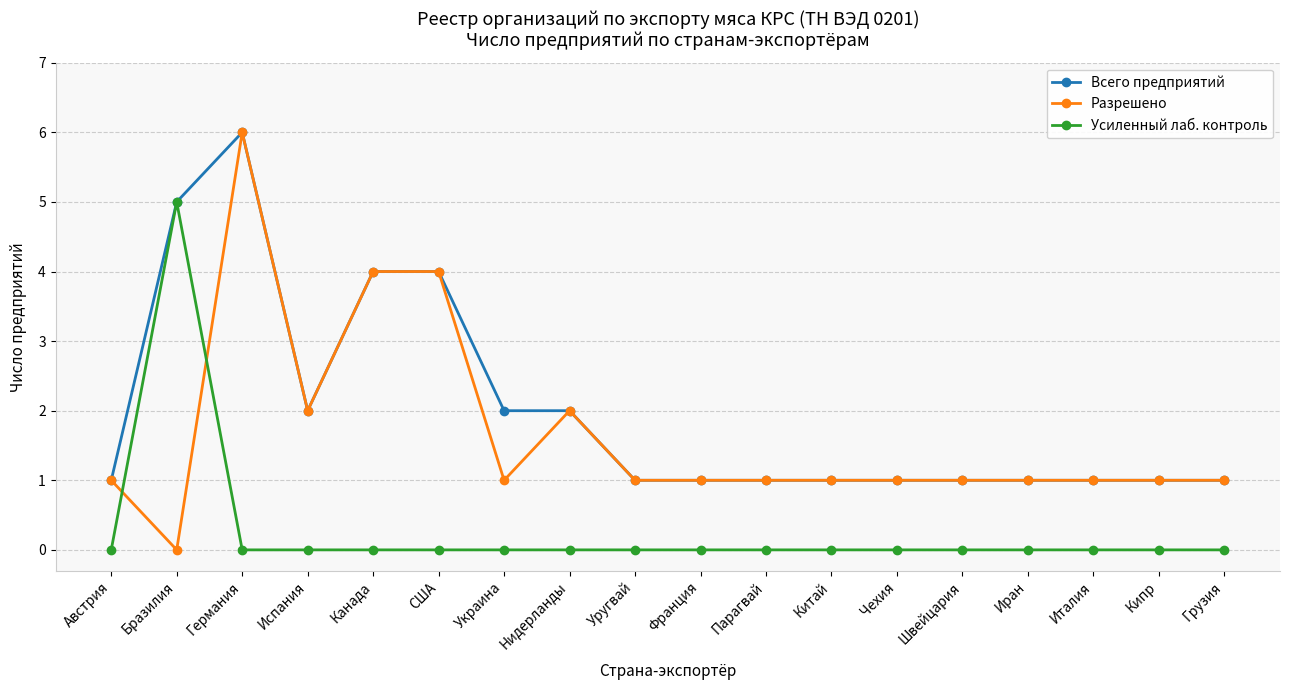

Reading right to left, list all the values displayed in this chart.

Всего предприятий: 1	1	1	1	1	1	1	1	1	1	2	2	4	4	2	6	5	1
Разрешено: 1	1	1	1	1	1	1	1	1	1	2	1	4	4	2	6	0	1
Усиленный лаб. контроль: 0	0	0	0	0	0	0	0	0	0	0	0	0	0	0	0	5	0